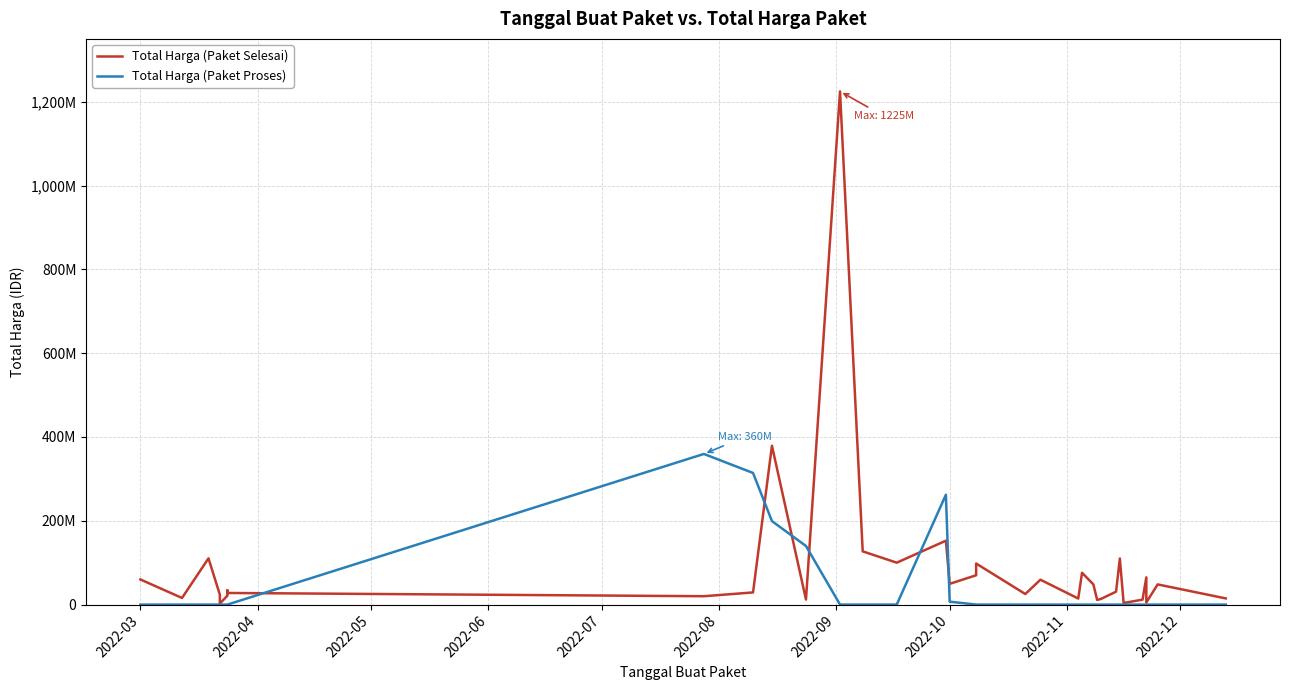

How many times do Total Harga (Paket Selesai) and Total Harga (Paket Proses) cross each other?

6